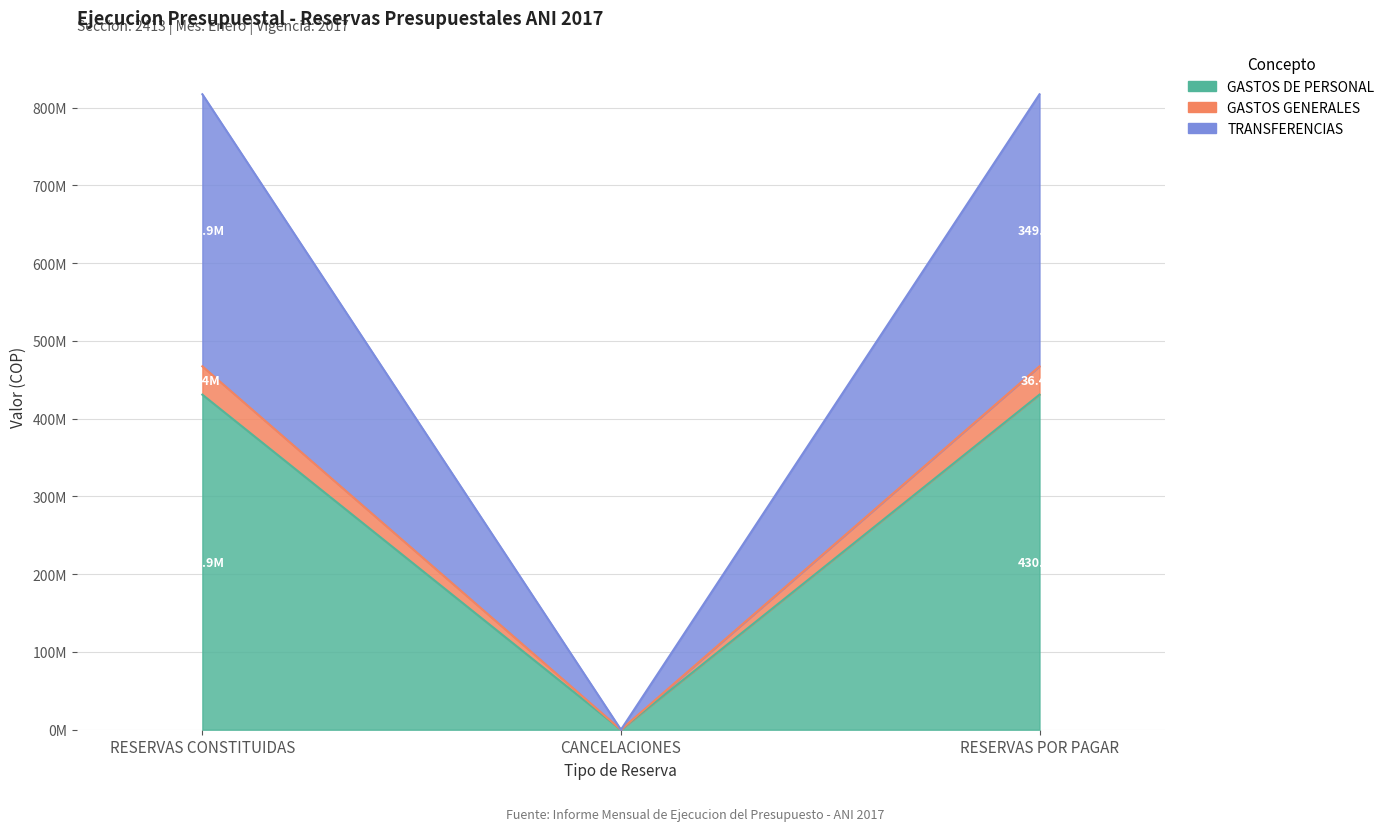

Does the chart display data point markers on the line(s)?

No